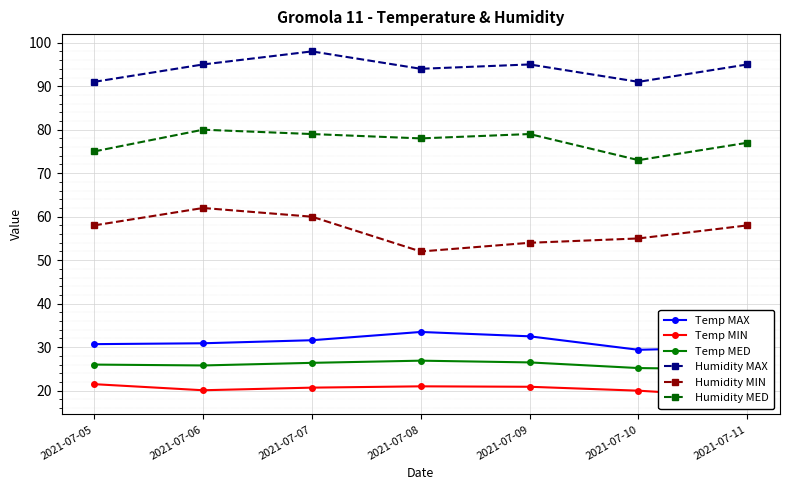

At how many categories does at least one series exceed 91?

5